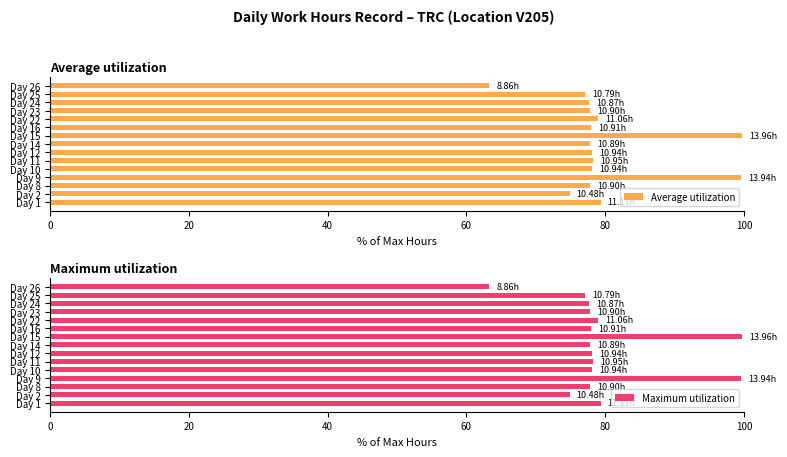

Is it true that Average utilization equals 46.2 at Day 16?

False